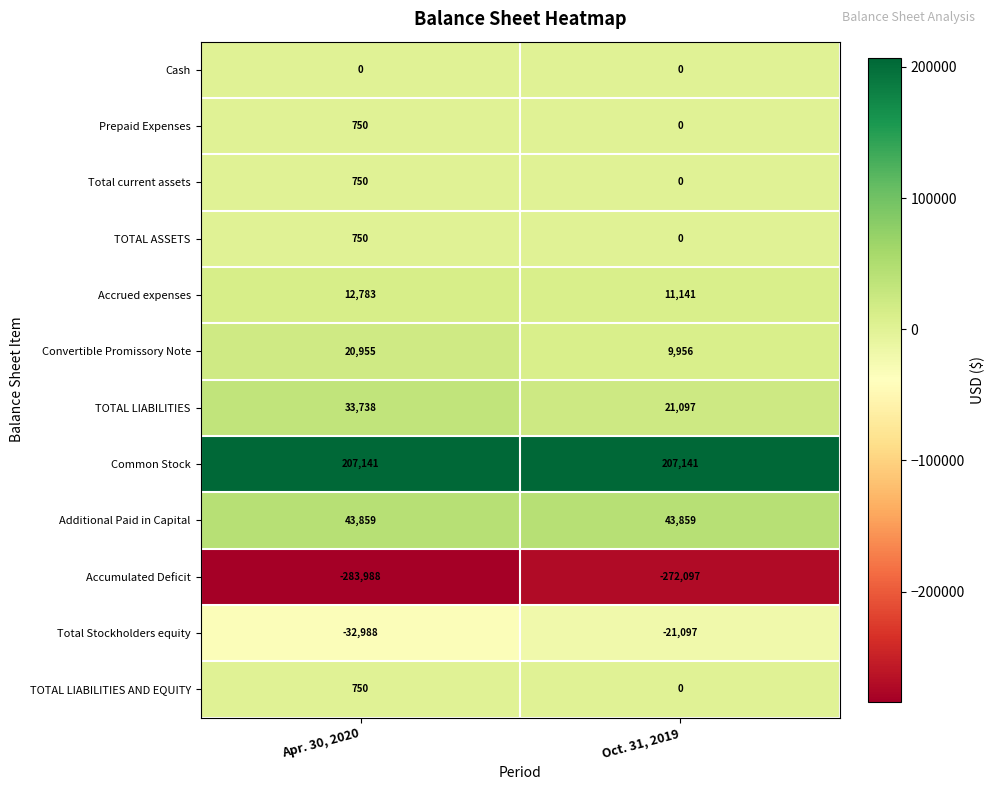

What is the sum of the Accumulated Deficit values at Apr. 30, 2020 and Oct. 31, 2019?

-556085